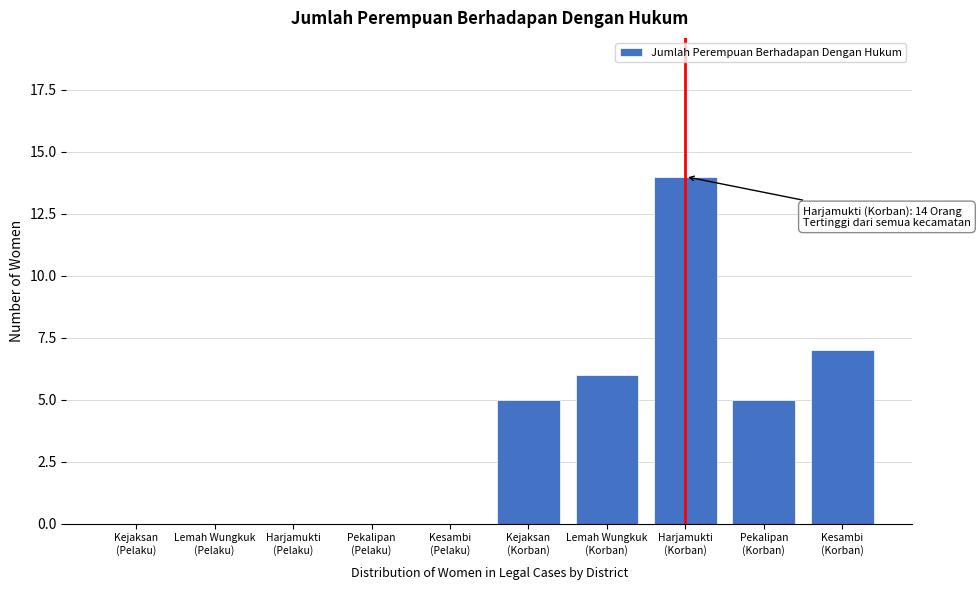

What is the maximum value shown in the chart?

14